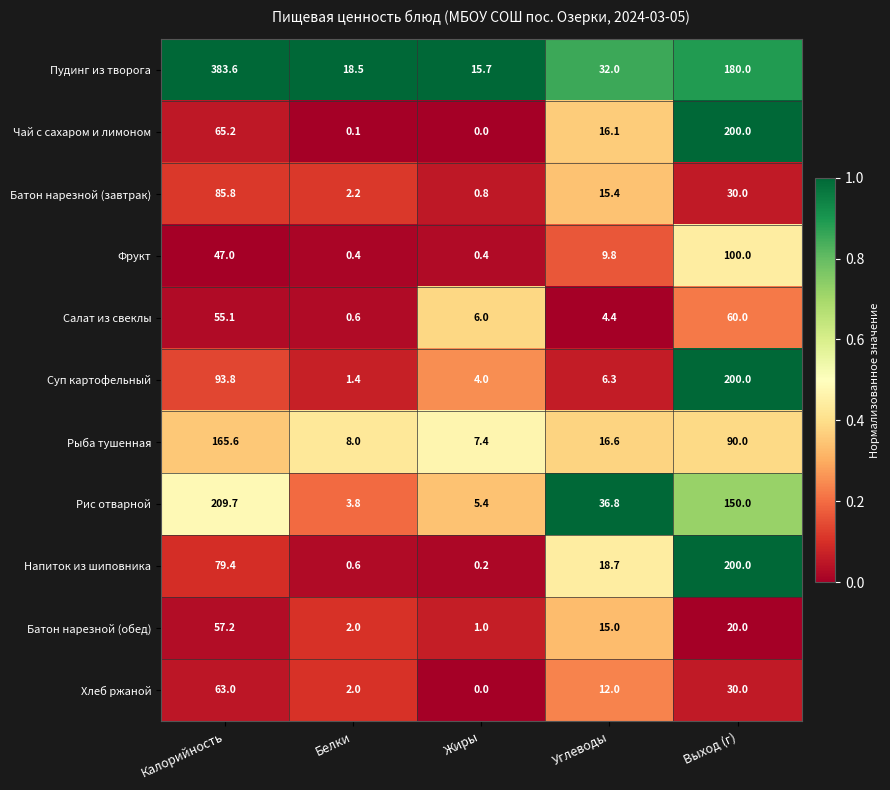

What is the sum of all Батон нарезной (завтрак) values?

134.2